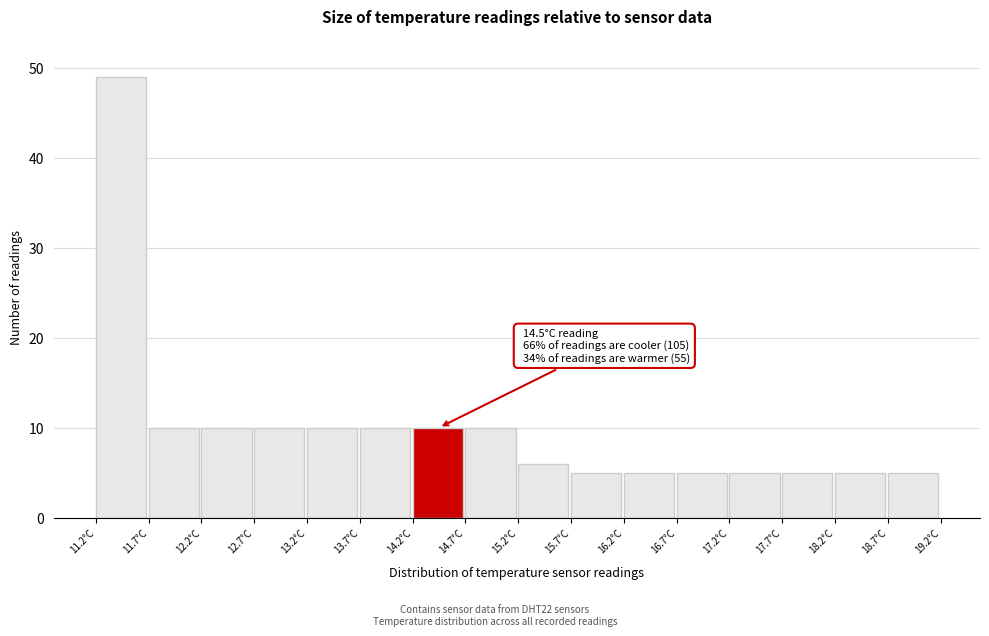

Over which range of the x-axis is the bar tallest?

11.2 to 11.7